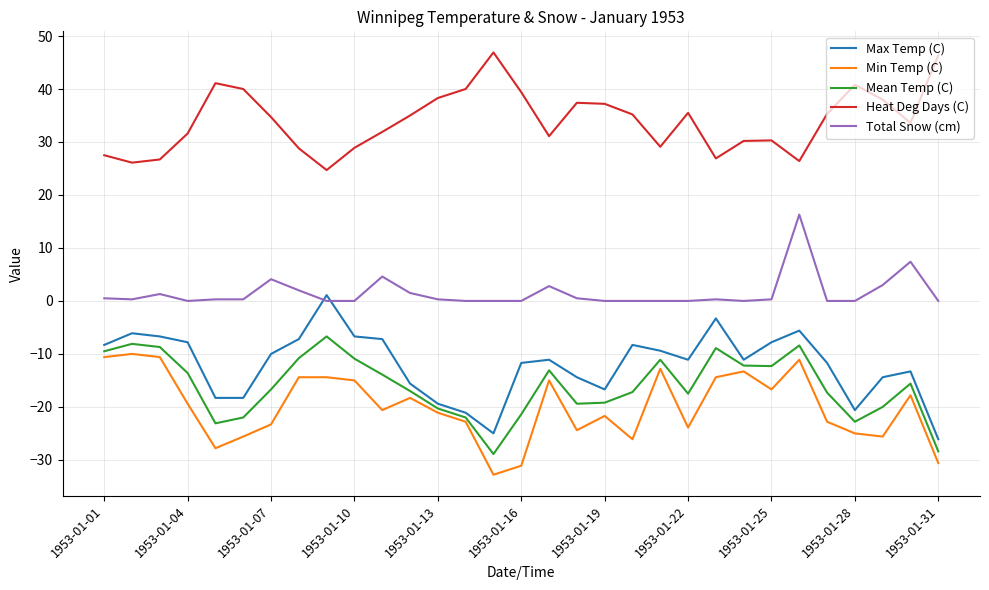

Which series has the largest total across all categories?

Heat Deg Days (C)